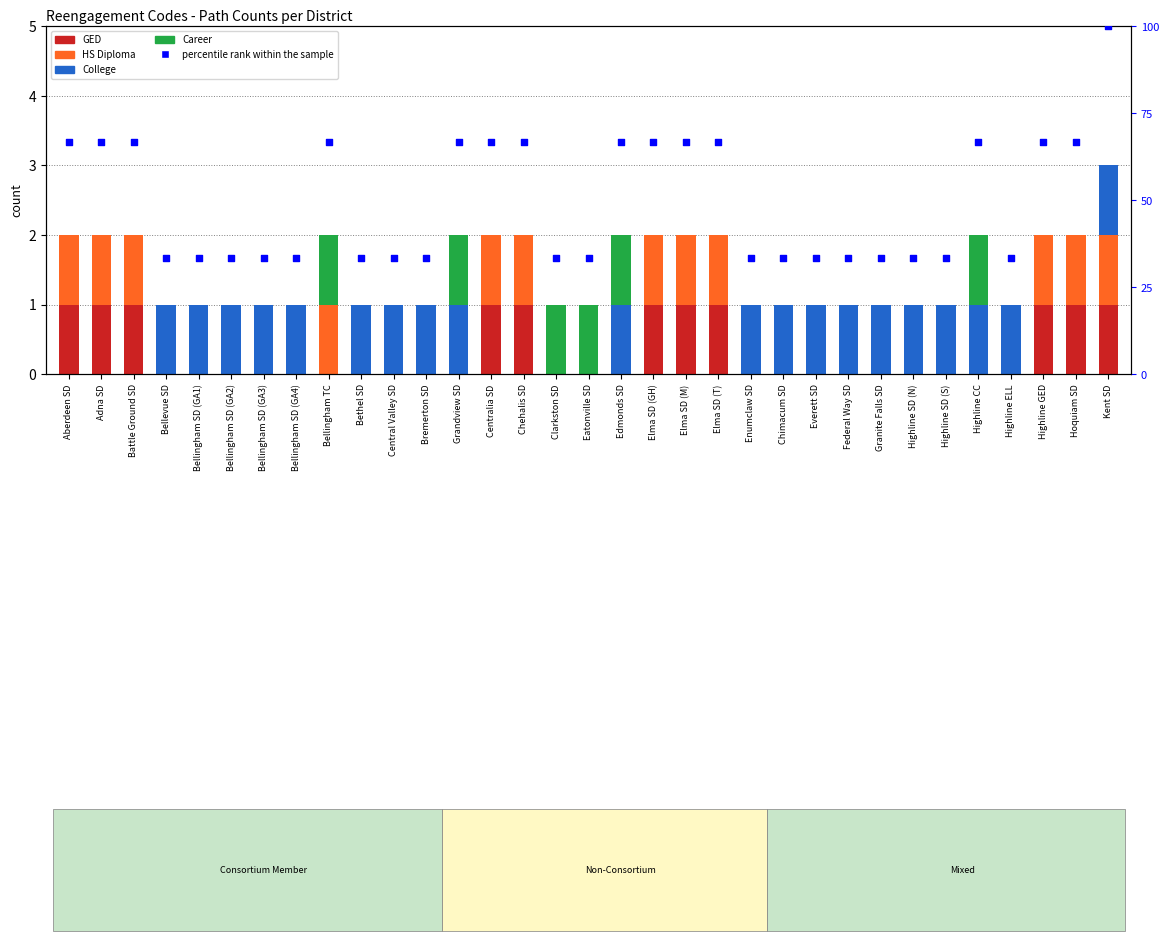

Which series reaches the minimum Y coordinate?

GED